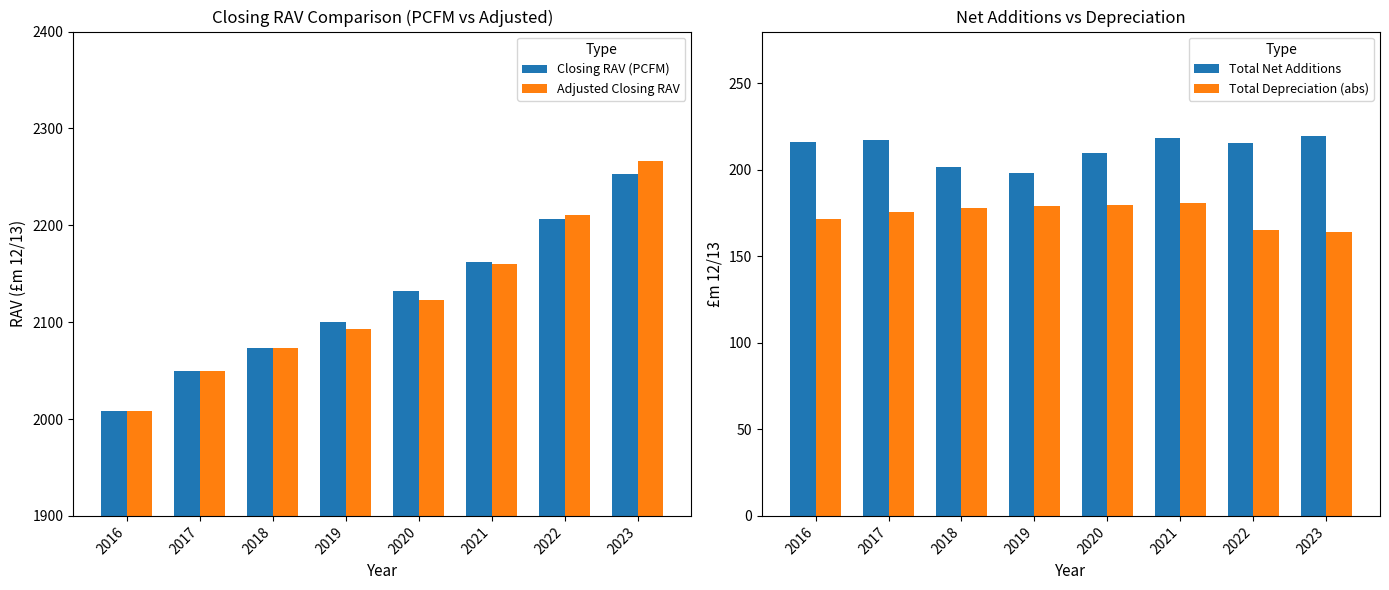

Reading right to left, extract all data points from this chart.

Closing RAV (PCFM): 2023=2253.2	2022=2206.2	2021=2162.6	2020=2132.7	2019=2100.5	2018=2073.8	2017=2049.7	2016=2008.2
Adjusted Closing RAV: 2023=2266.2	2022=2210.7	2021=2160.5	2020=2122.7	2019=2092.5	2018=2073.5	2017=2049.7	2016=2008.2
Total Net Additions: 2023=219.9	2022=215.6	2021=218.7	2020=210.1	2019=198.5	2018=201.7	2017=217.2	2016=216.4
Total Depreciation (abs): 2023=164.4	2022=165.4	2021=180.8	2020=179.9	2019=179.4	2018=177.9	2017=175.8	2016=171.8